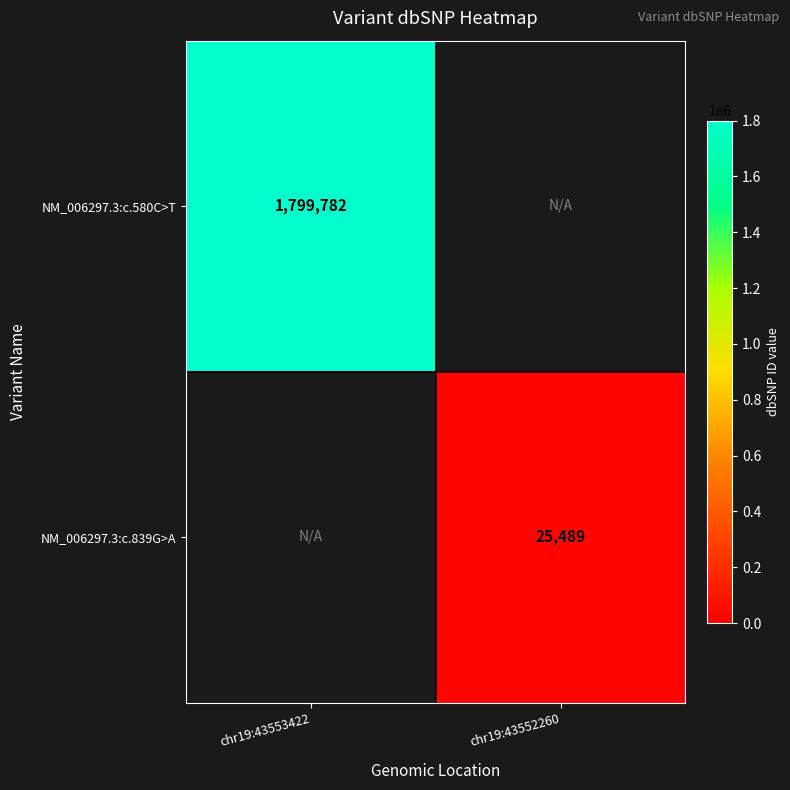

Which category has the lowest value across all series?

chr19:43552260